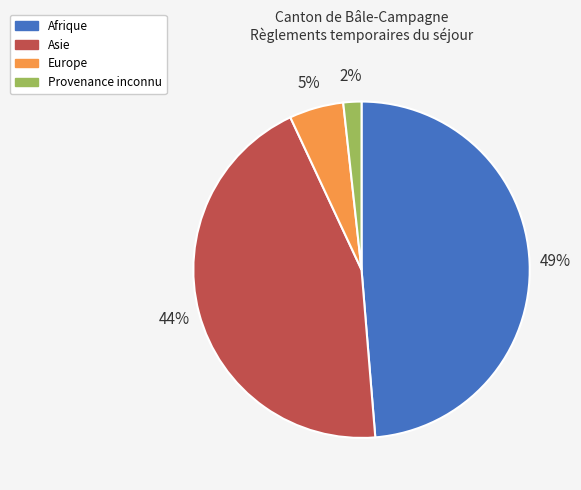

Do Afrique and Asie together represent more than half of the pie?

Yes